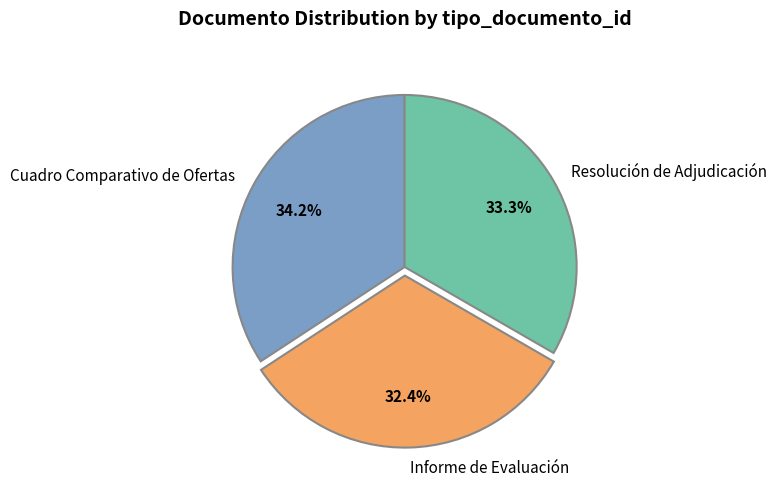

Is there any slice that represents more than half of the pie?

No